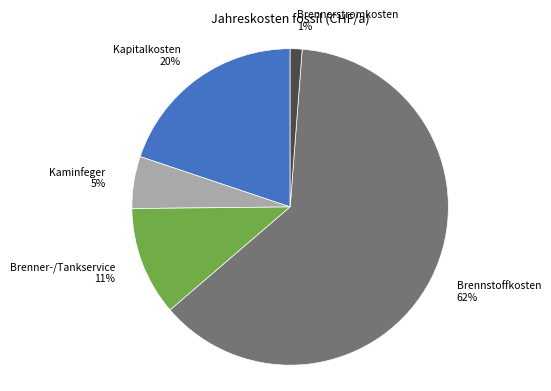

How many segments does this pie chart have?

5